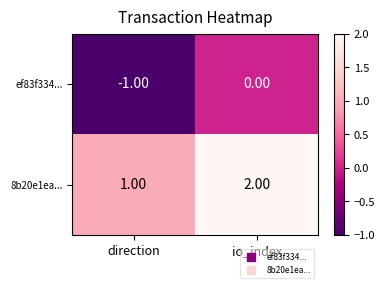

Is the value of 8b20e1ea... at io_index greater than the value of ef83f334... at io_index?

Yes